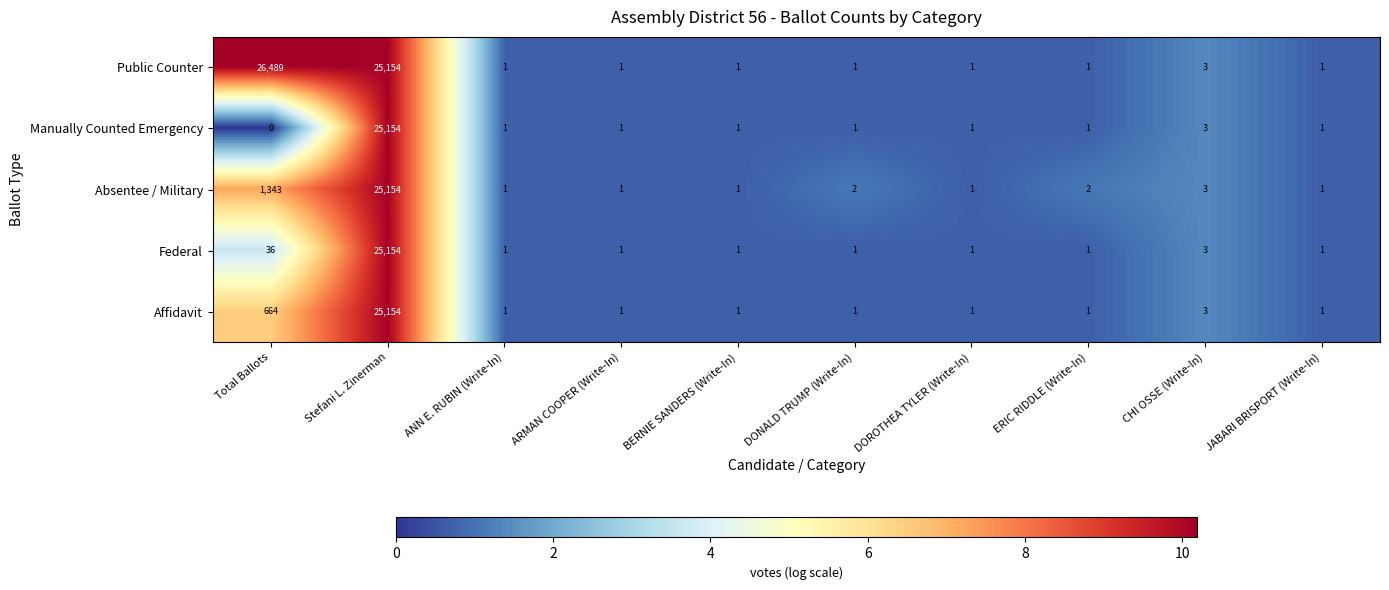

Which label corresponds to the smallest value in the chart?

Total Ballots